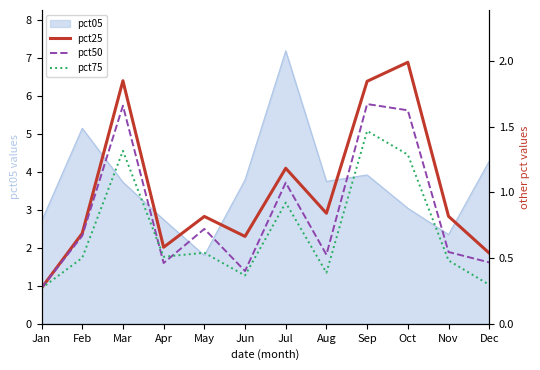

What is the spread (max minus min) of values at Aug?

0.5